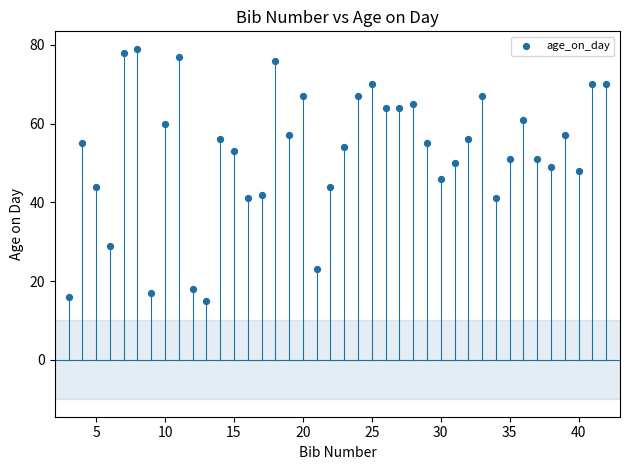

What is the range of X values (max minus min)?

39